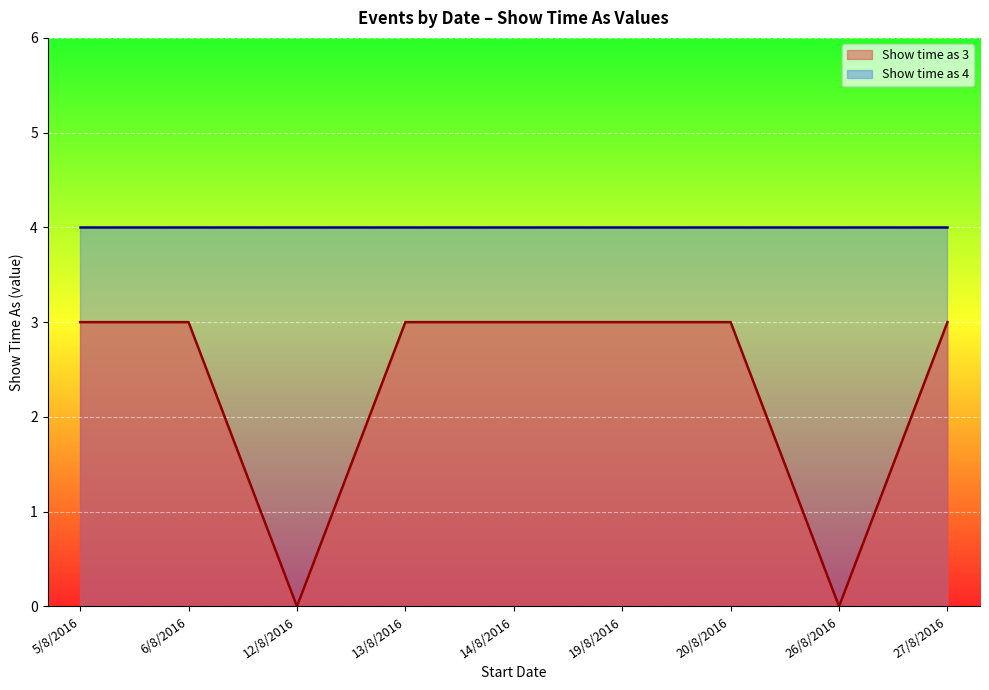

Reading right to left, list all the values displayed in this chart.

3	0	3	3	3	3	0	3	3